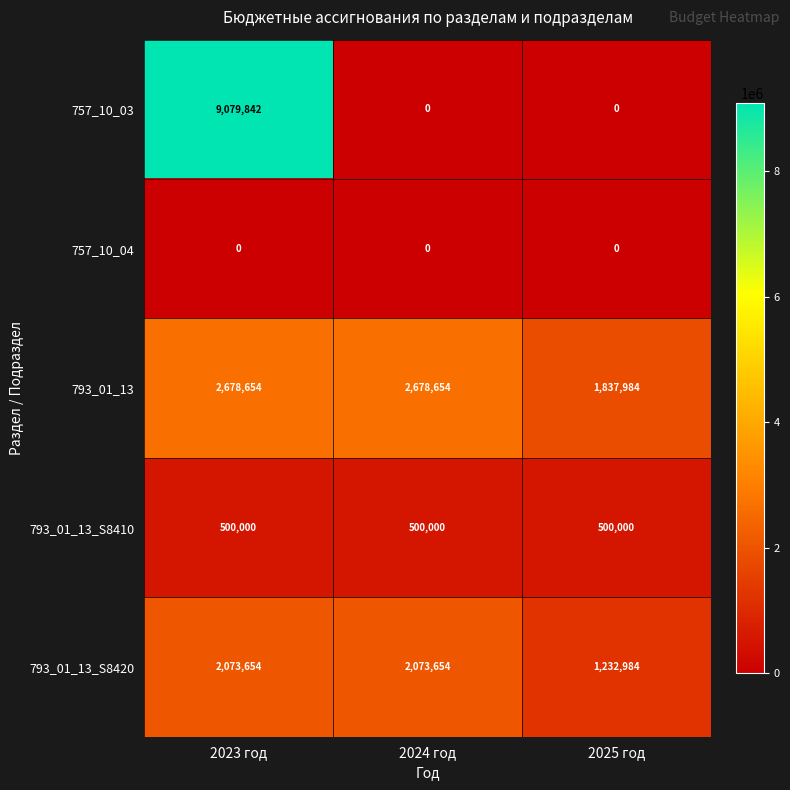

Rank the series by their maximum value, from highest to lowest.

757_10_03, 793_01_13, 793_01_13_S8420, 793_01_13_S8410, 757_10_04